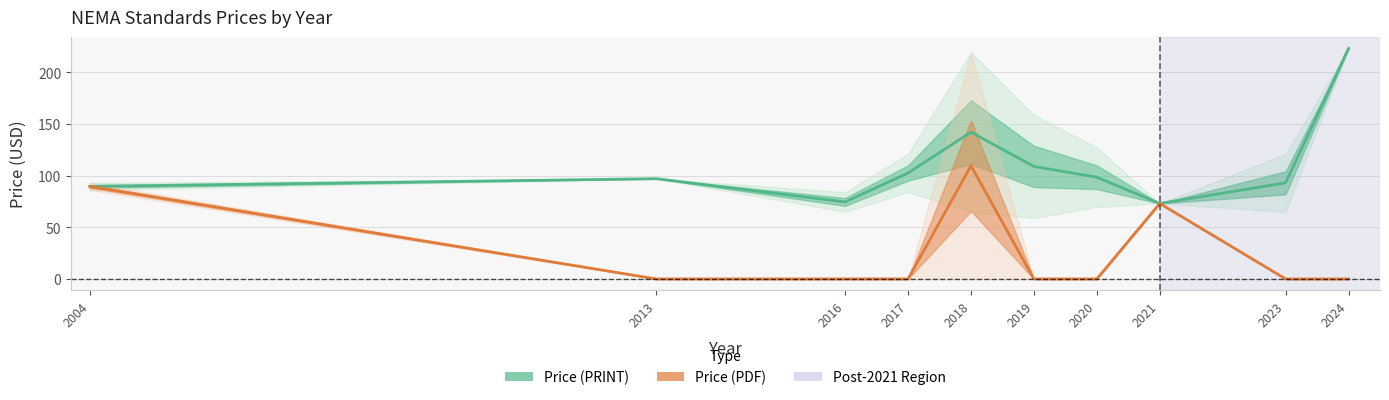

Which series has the largest total across all categories?

Price (PRINT)